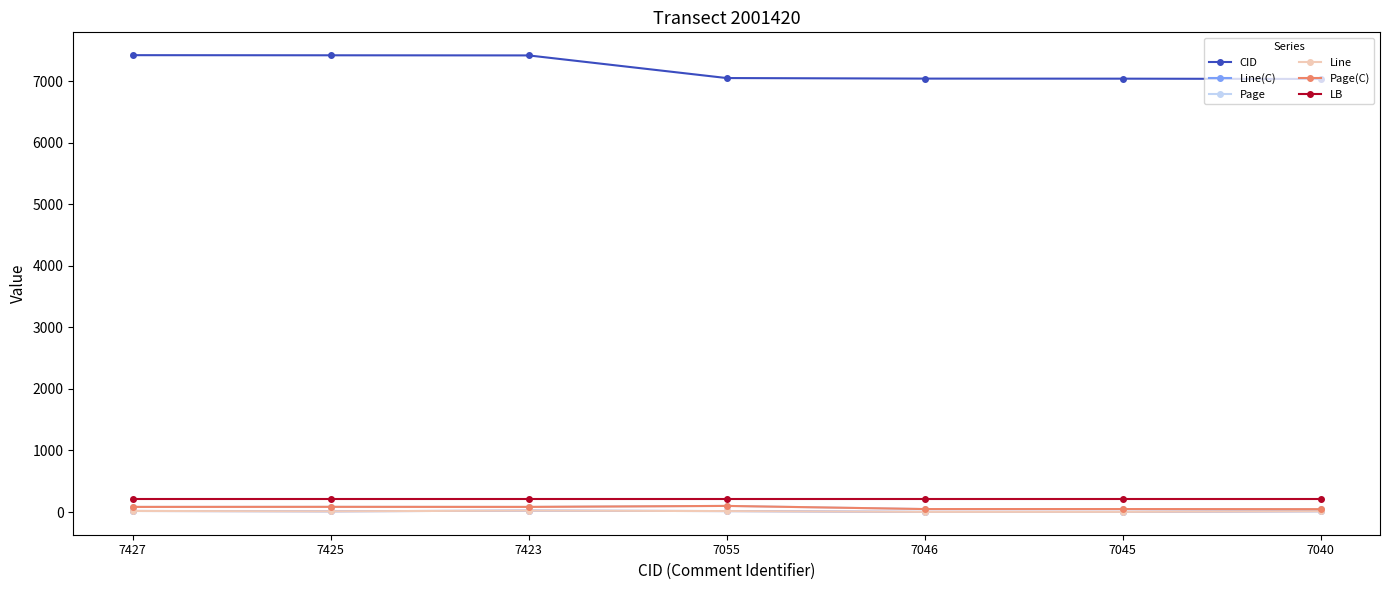

What is the value of the Page(C) point at the 5th from the left?

48.0